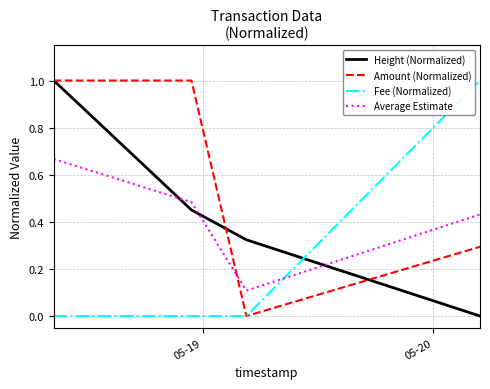

What are all the series names shown in the legend?

Height (Normalized), Amount (Normalized), Fee (Normalized), Average Estimate